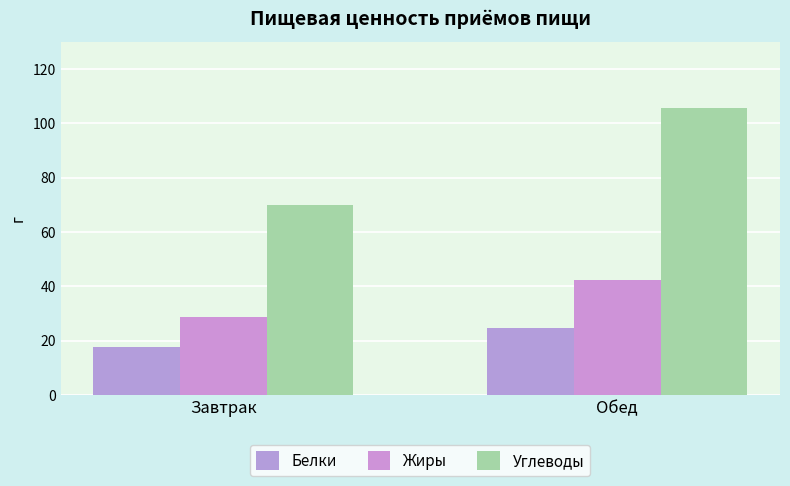

What is the difference between the maximum and minimum values in the Жиры series?

13.6